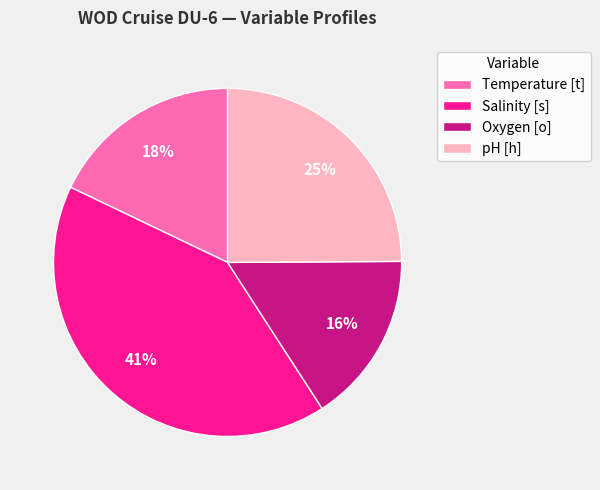

What is the smallest slice in the pie chart?

Oxygen [o]